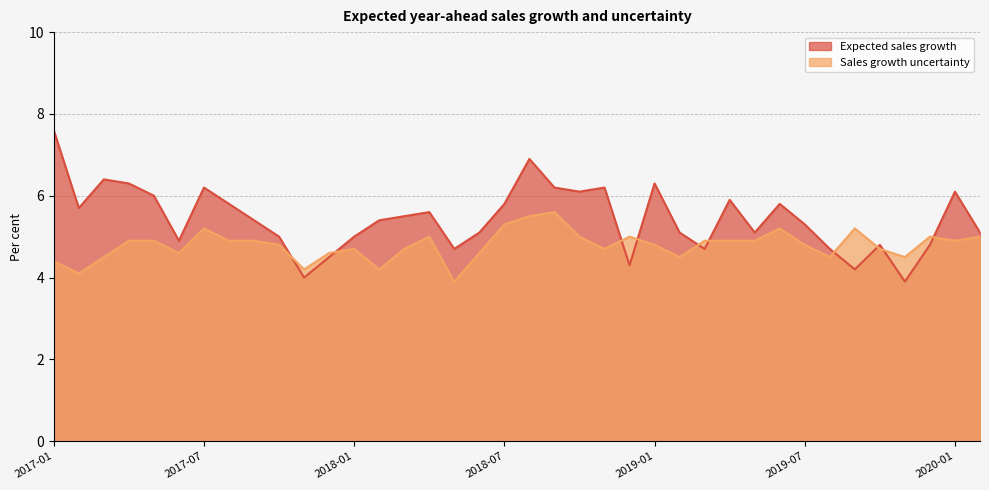

Between 2019-01 and 2019-09, which series saw the biggest shift?

Expected sales growth